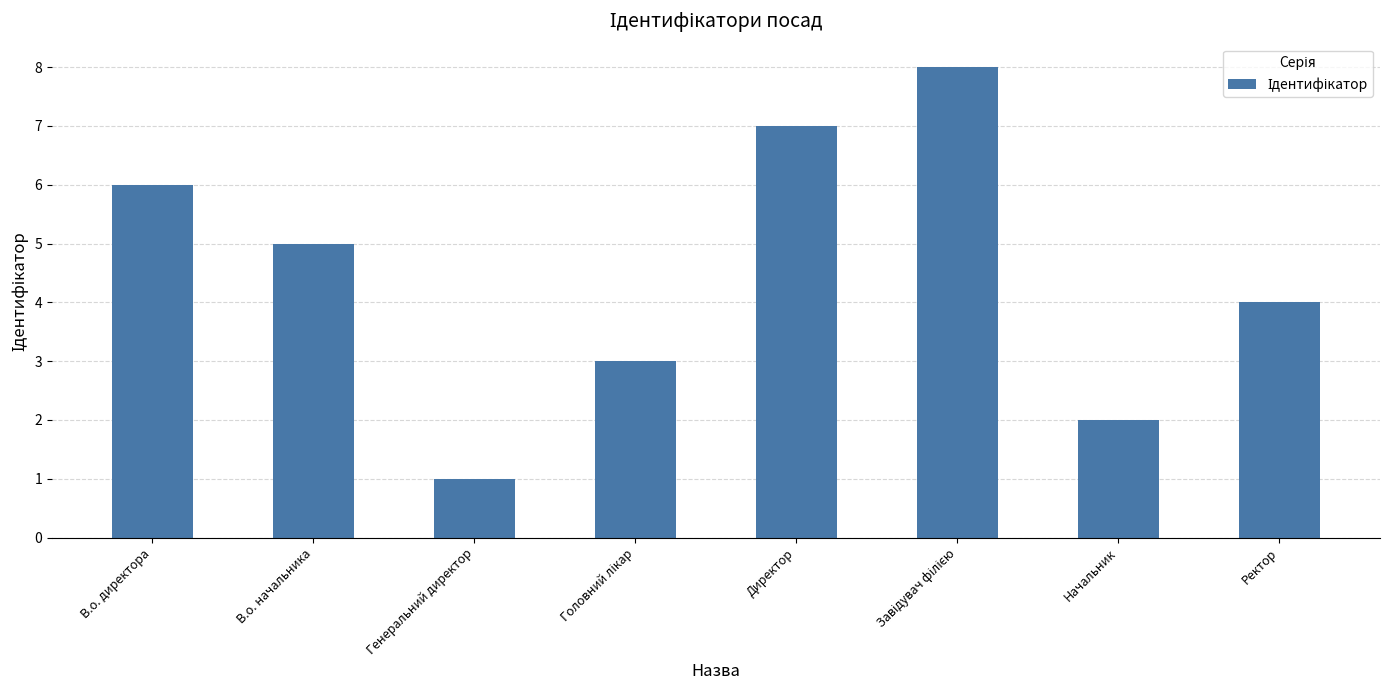

Which has a higher value, Директор or Генеральний директор?

Директор